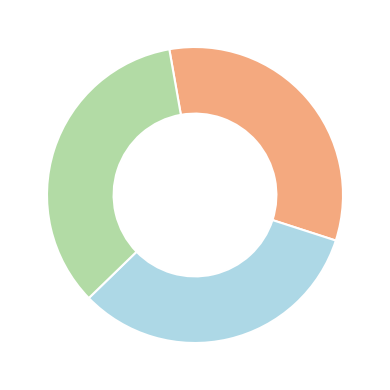

Is there any slice that represents more than half of the pie?

No